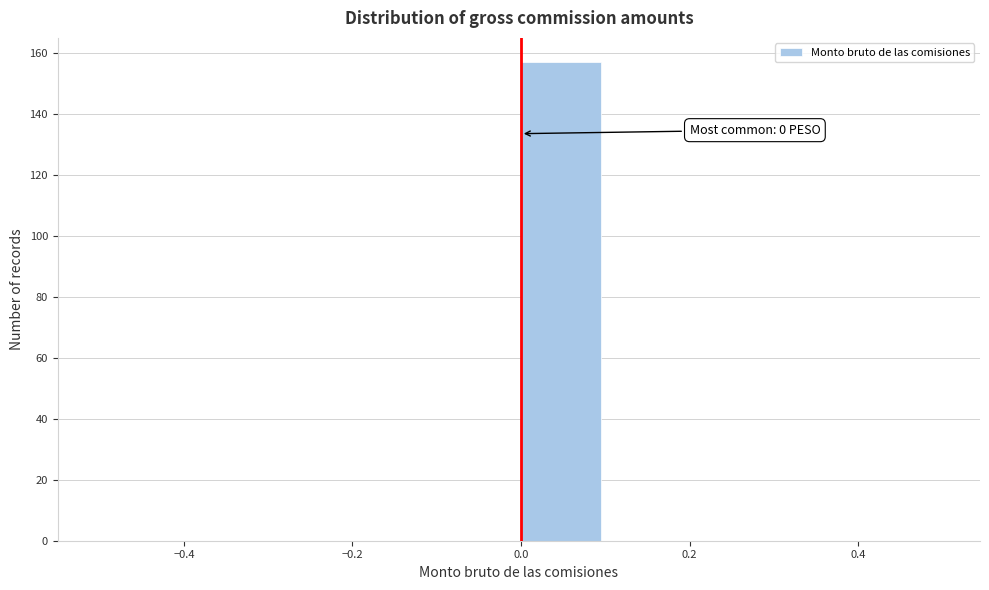

Which range on the x-axis has the tallest bar?

0.0 to 0.1